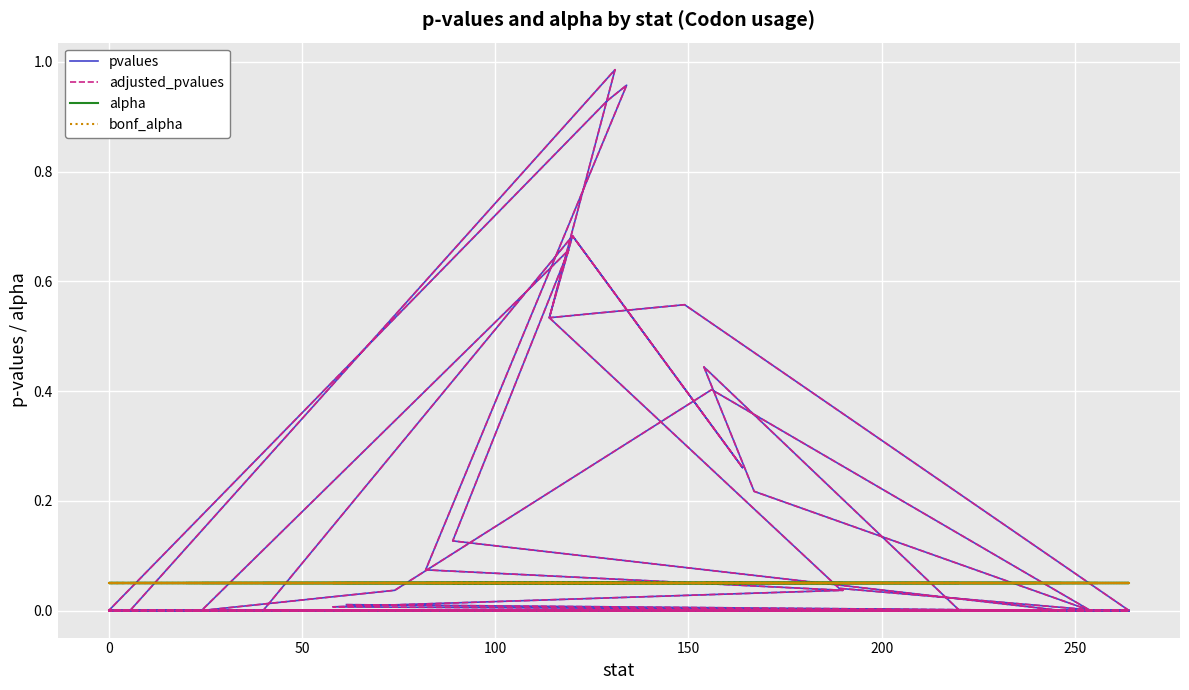

Where is pvalues nearest to the value 0?

16